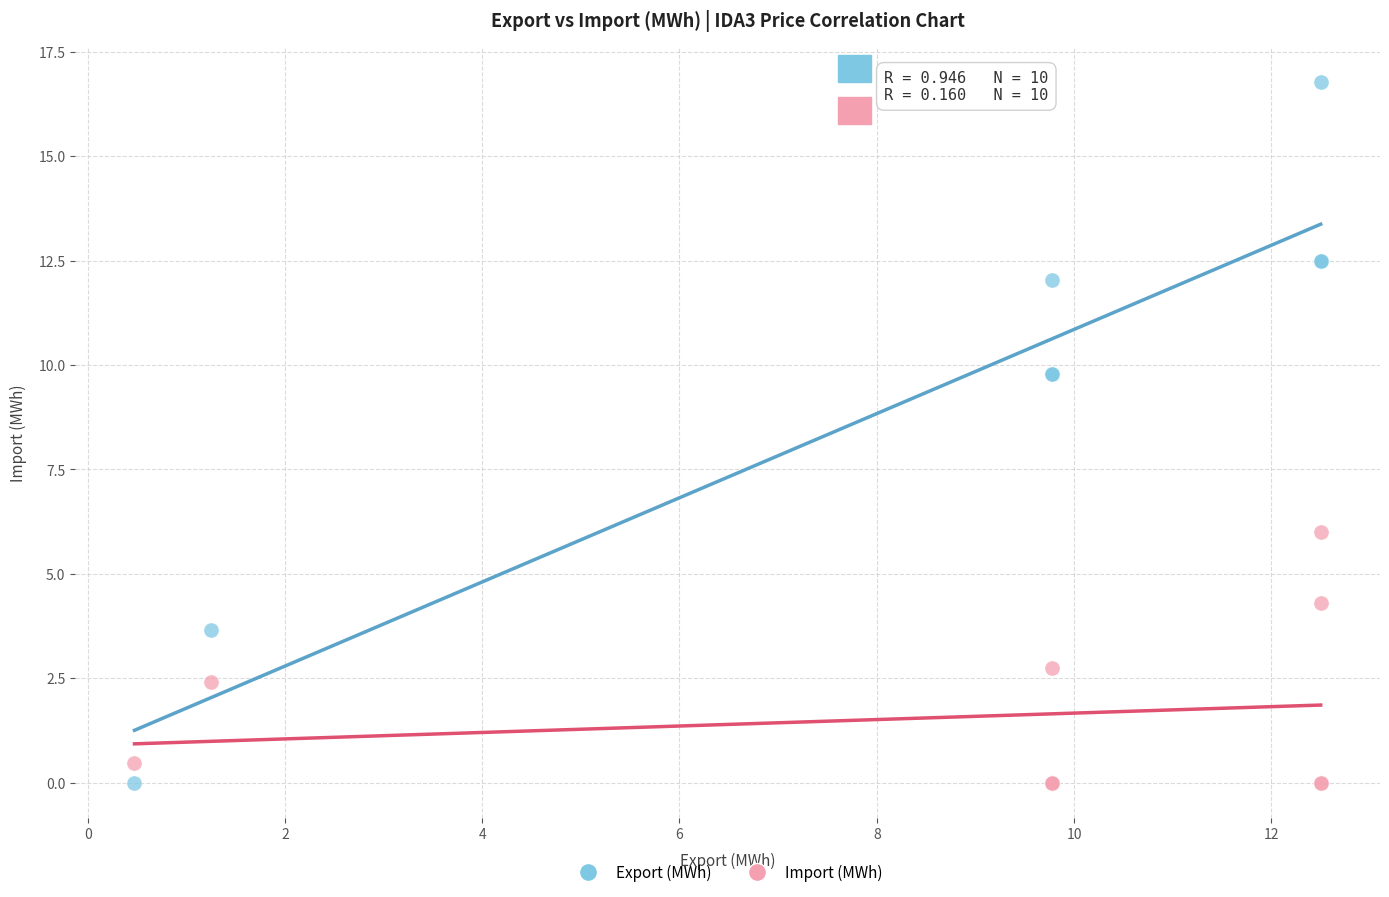

Which series contains the highest Y value?

Export (MWh)